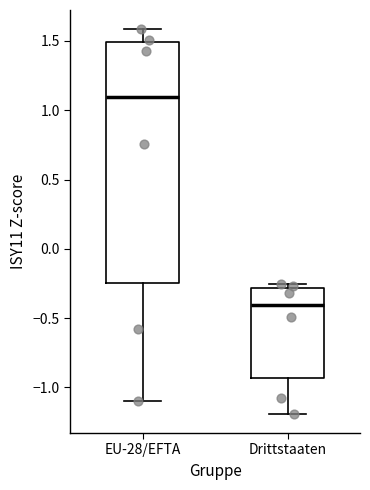

Which box is the tallest, from its lower edge to its upper edge?

EU-28/EFTA